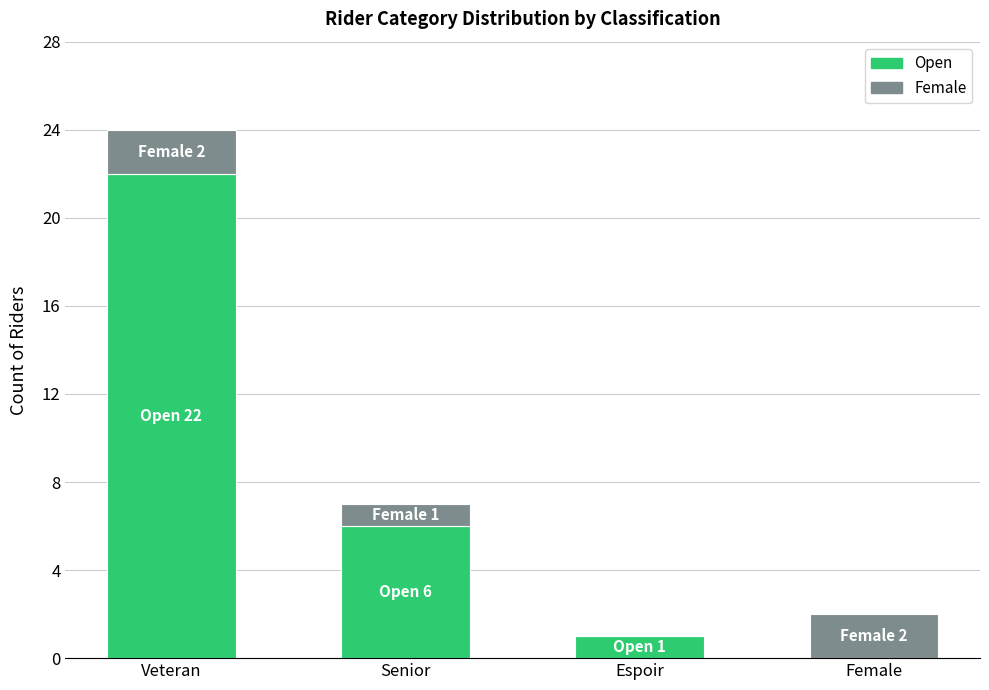

At which label is Open closest to 11?

Senior